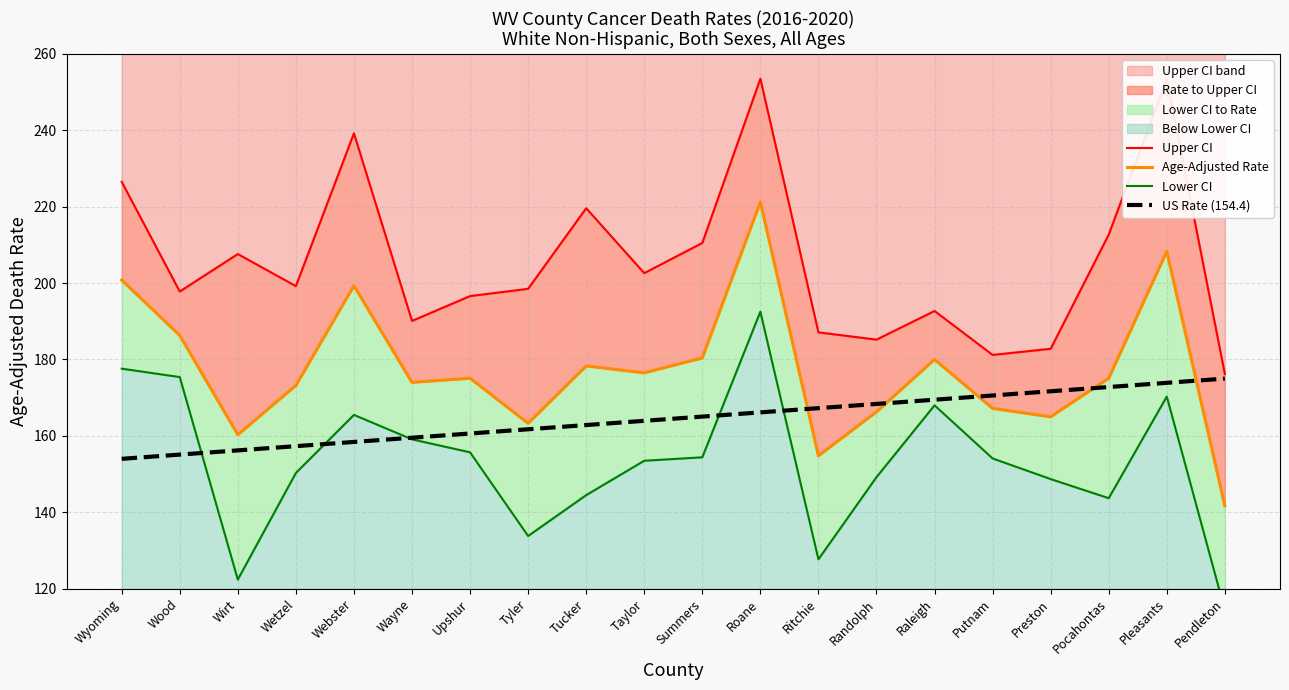

What is the label of the 9th point from the right?

Roane